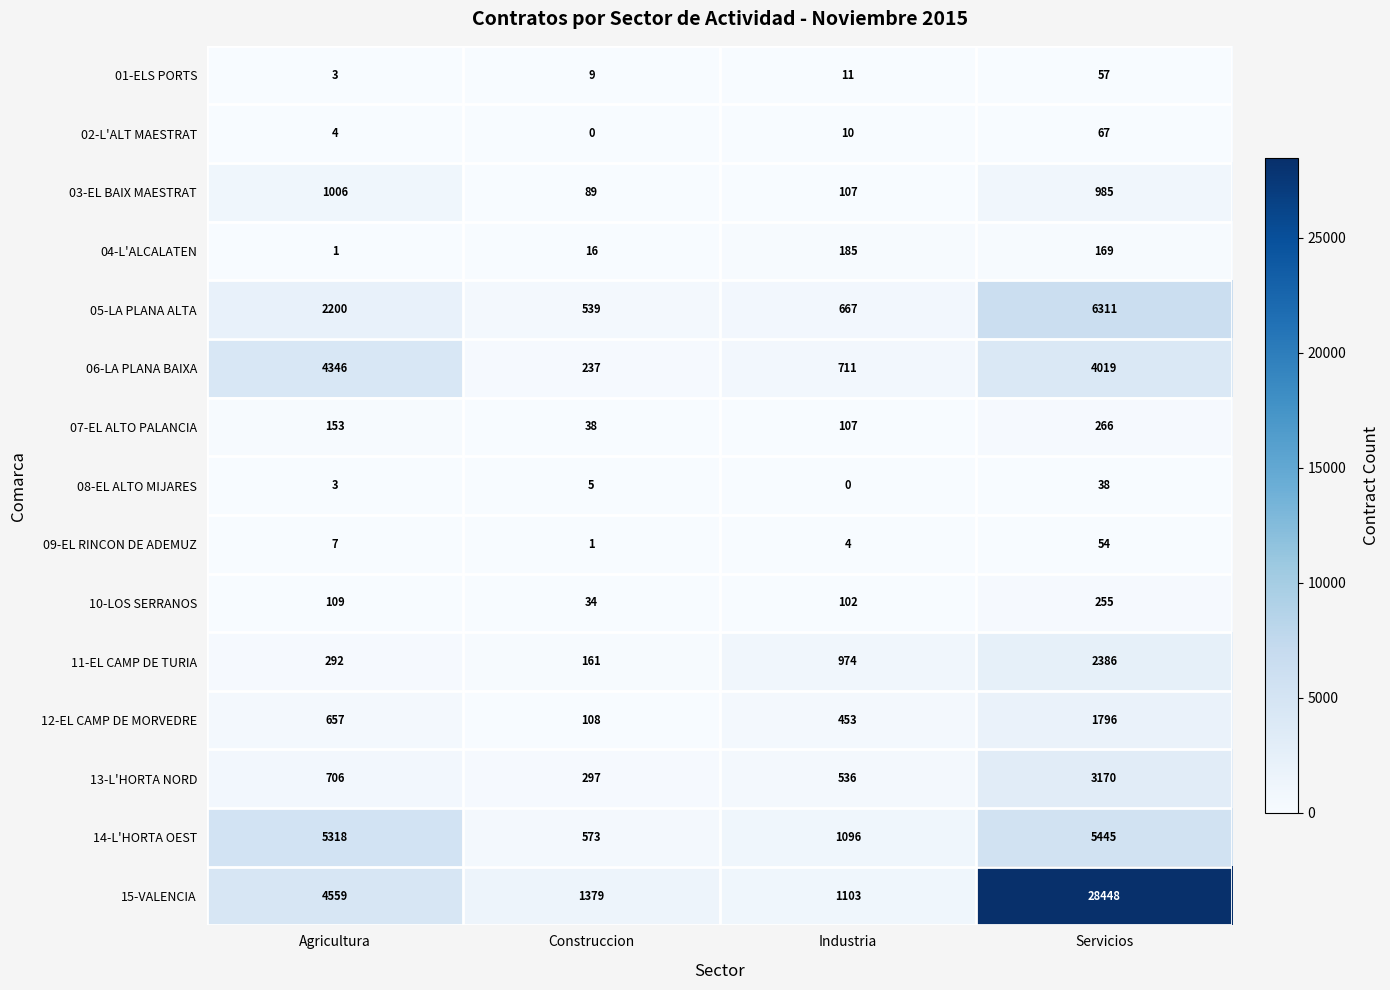

What value does the 12-EL CAMP DE MORVEDRE series have at Construccion, to the nearest 100?

100